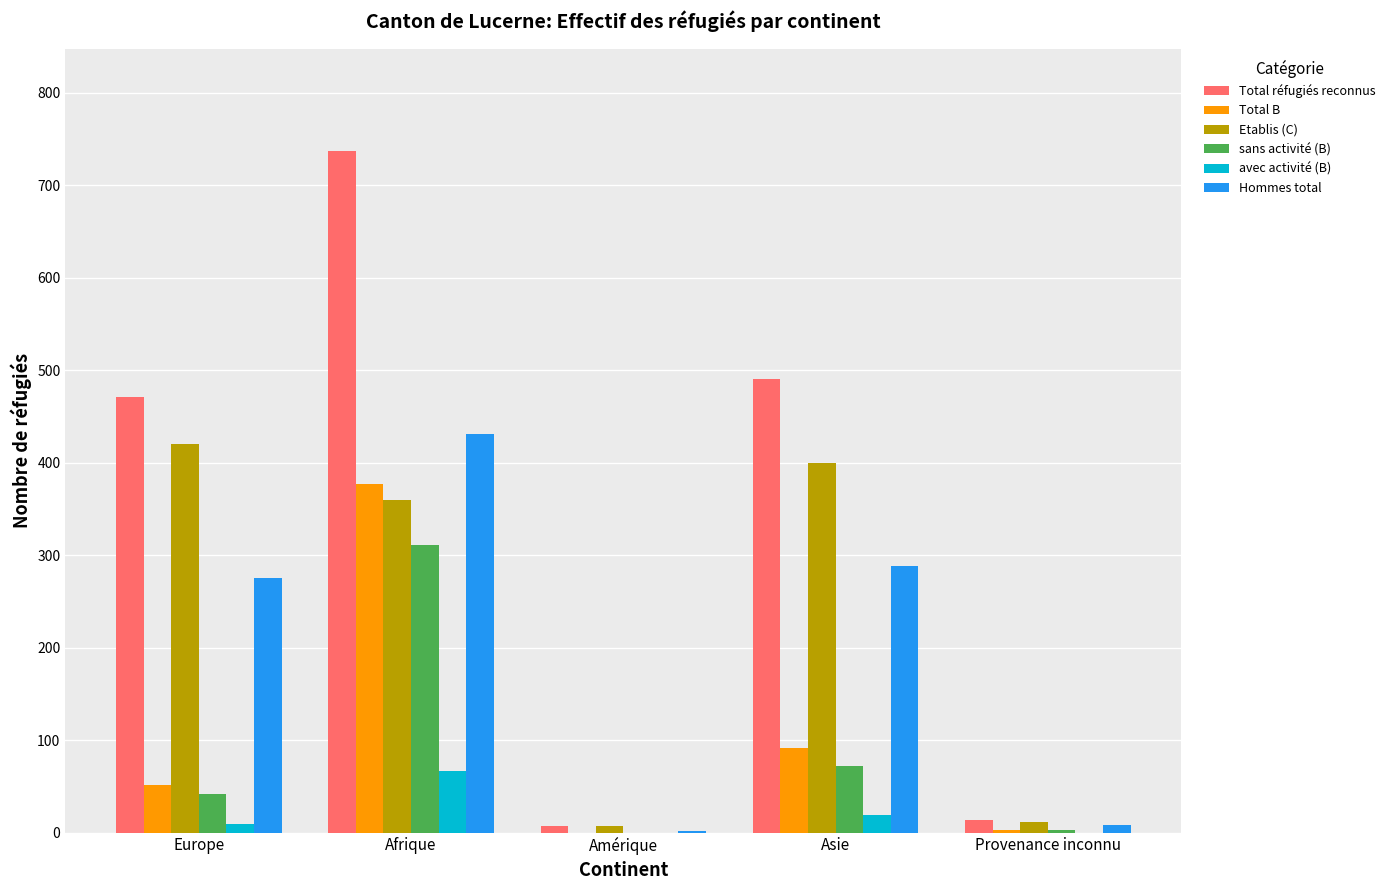

The Etablis (C) series shows 203 at Afrique. True or false?

False